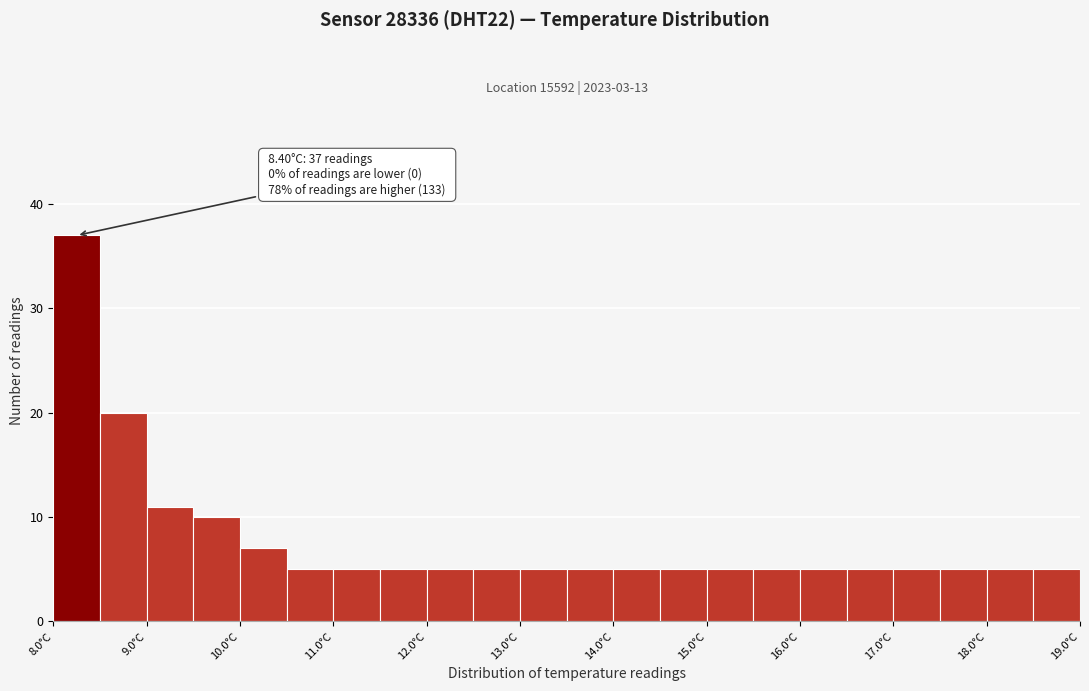

Which range on the x-axis has the tallest bar?

8.0 to 8.5